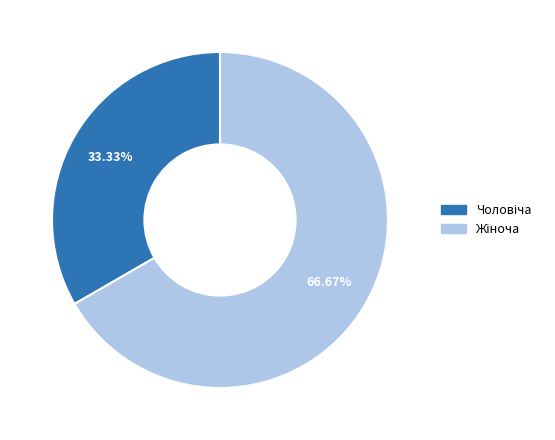

How many slices are in this pie chart?

2